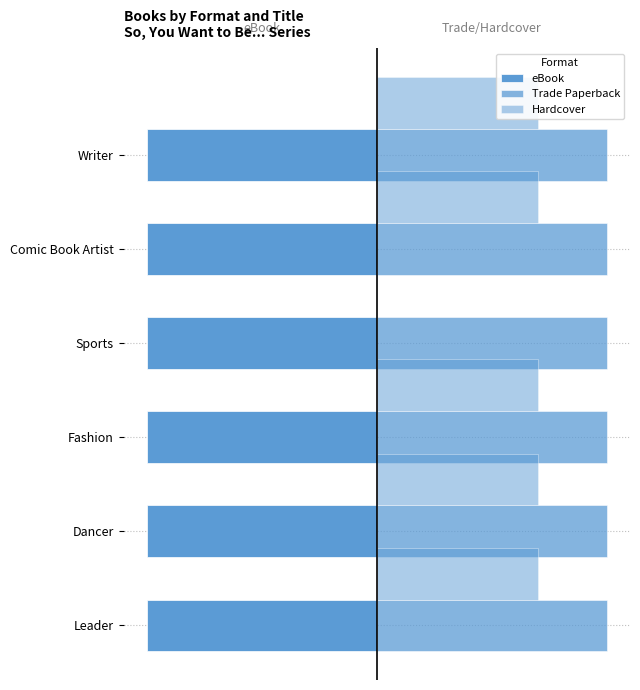

Are the bars horizontal?

Yes